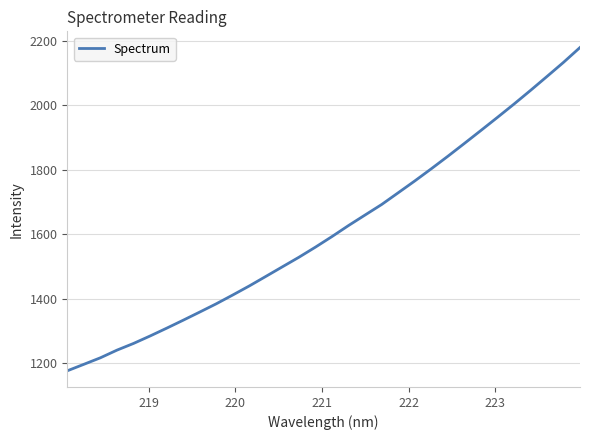

What is the maximum value shown in the chart?

2179.0